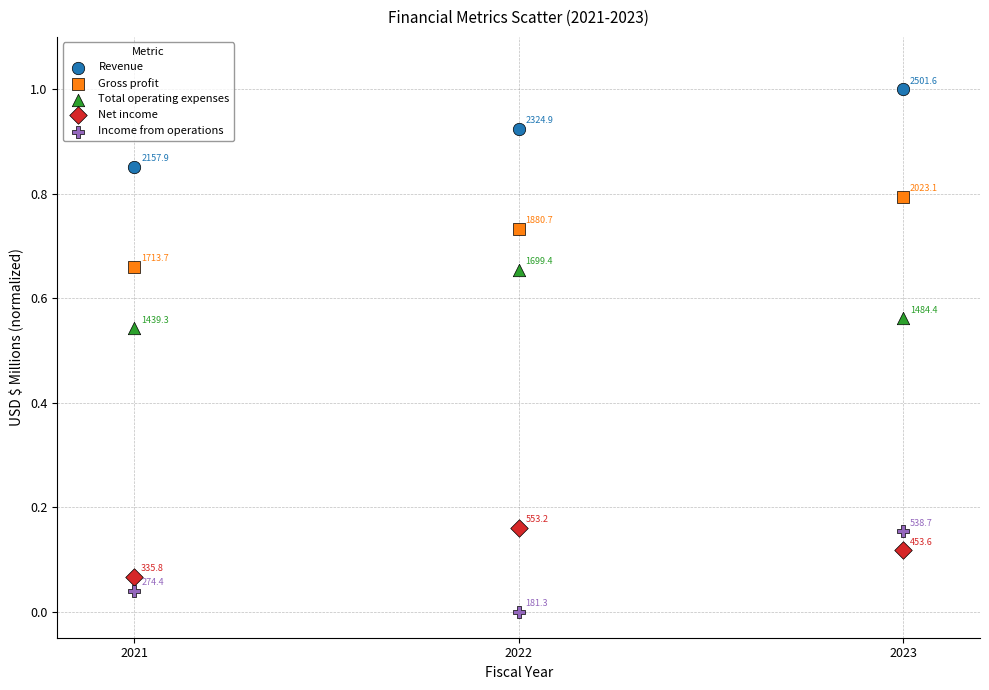

Which series reaches the maximum Y coordinate?

Revenue